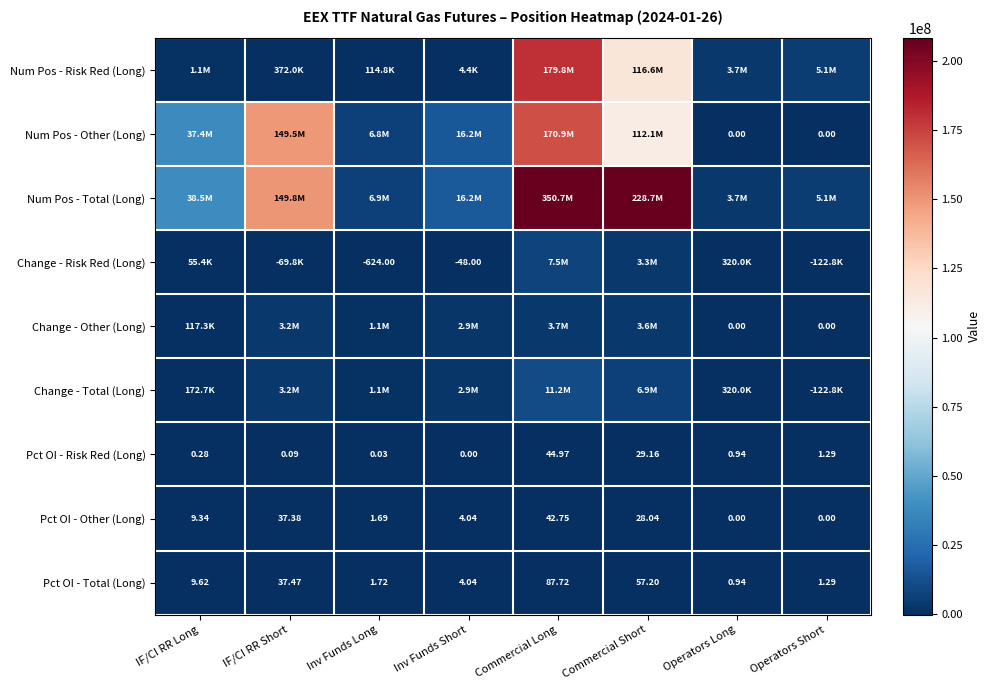

List the labels in order of Pct OI - Total (Long) value, largest first.

Commercial Long, Commercial Short, IF/CI RR Short, IF/CI RR Long, Inv Funds Short, Inv Funds Long, Operators Short, Operators Long